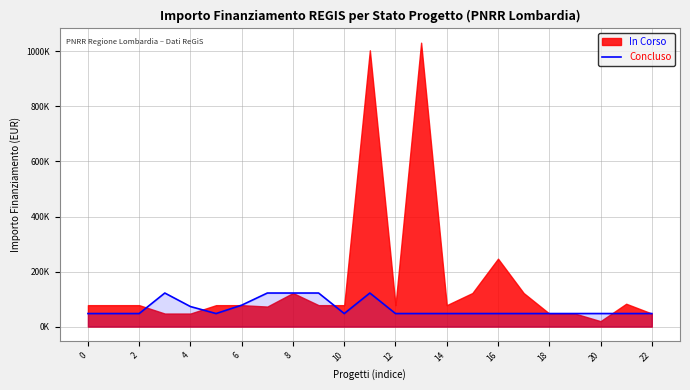

The chart shows a value of 77897 at 6. True or false?

True